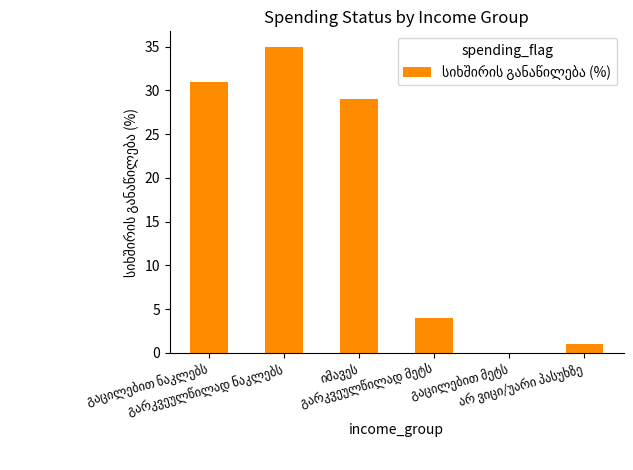

What is the maximum value shown in the chart?

35